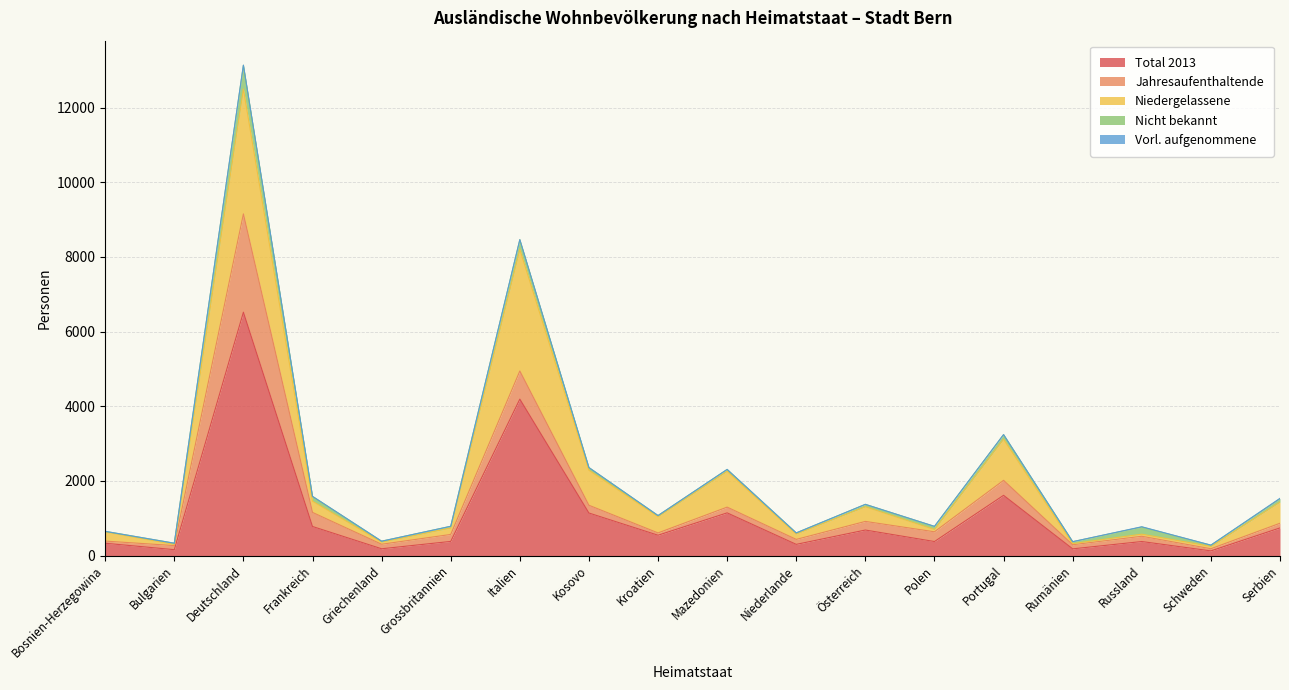

True or false: Vorl. aufgenommene and Nicht bekannt cross at least once.

False